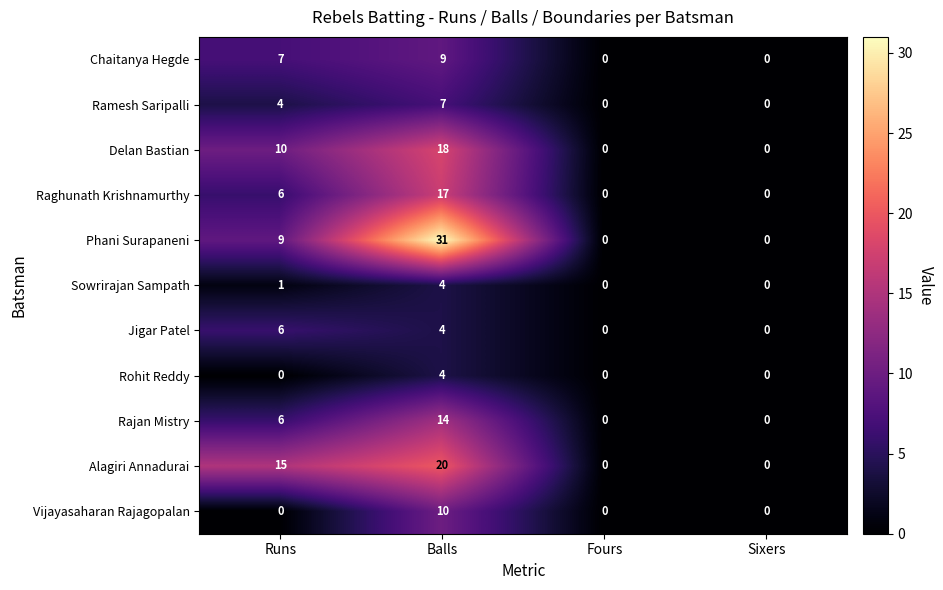

How many data points does each series have?

4